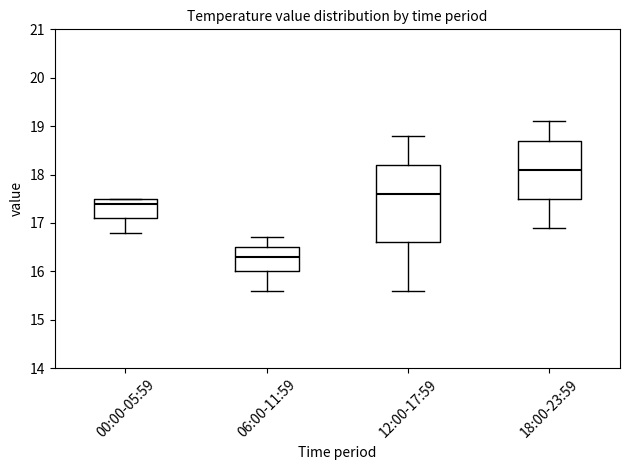

Reading left to right, transcribe this box plot: for each box, give where its median line is, the range the box spans, and where its two whiskers end, as read against the y-axis. The values are not printed on the chart, so give them approximately, as read against the axis.

00:00-05:59: median 17.4, box 17.1 to 17.5, whiskers 16.8 to 17.5
06:00-11:59: median 16.3, box 16.0 to 16.5, whiskers 15.6 to 16.7
12:00-17:59: median 17.6, box 16.6 to 18.2, whiskers 15.6 to 18.8
18:00-23:59: median 18.1, box 17.5 to 18.7, whiskers 16.9 to 19.1